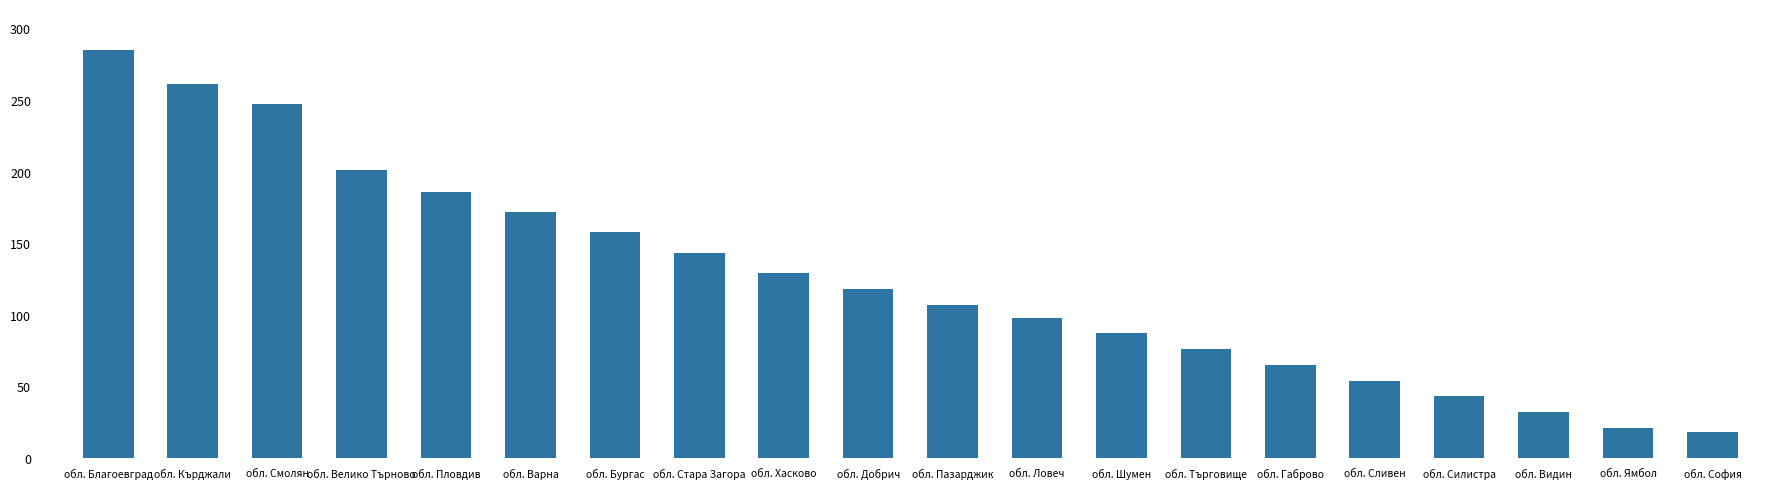

What is the difference between the second highest and second lowest values?

240